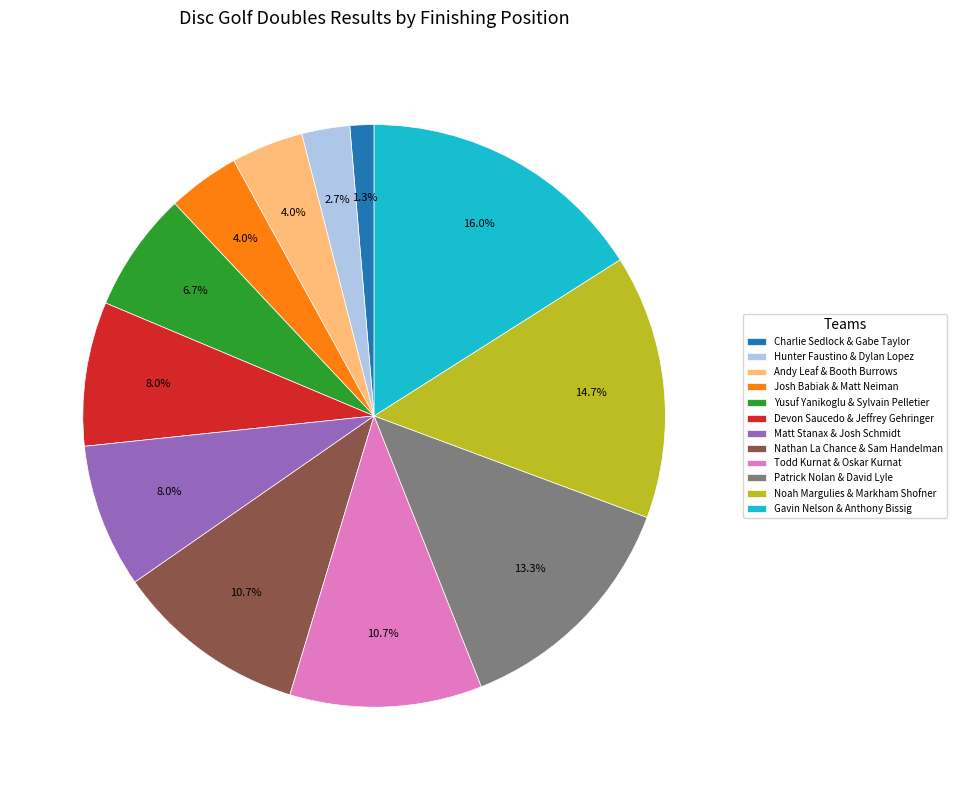

Between Gavin Nelson & Anthony Bissig and Hunter Faustino & Dylan Lopez, which is larger?

Gavin Nelson & Anthony Bissig